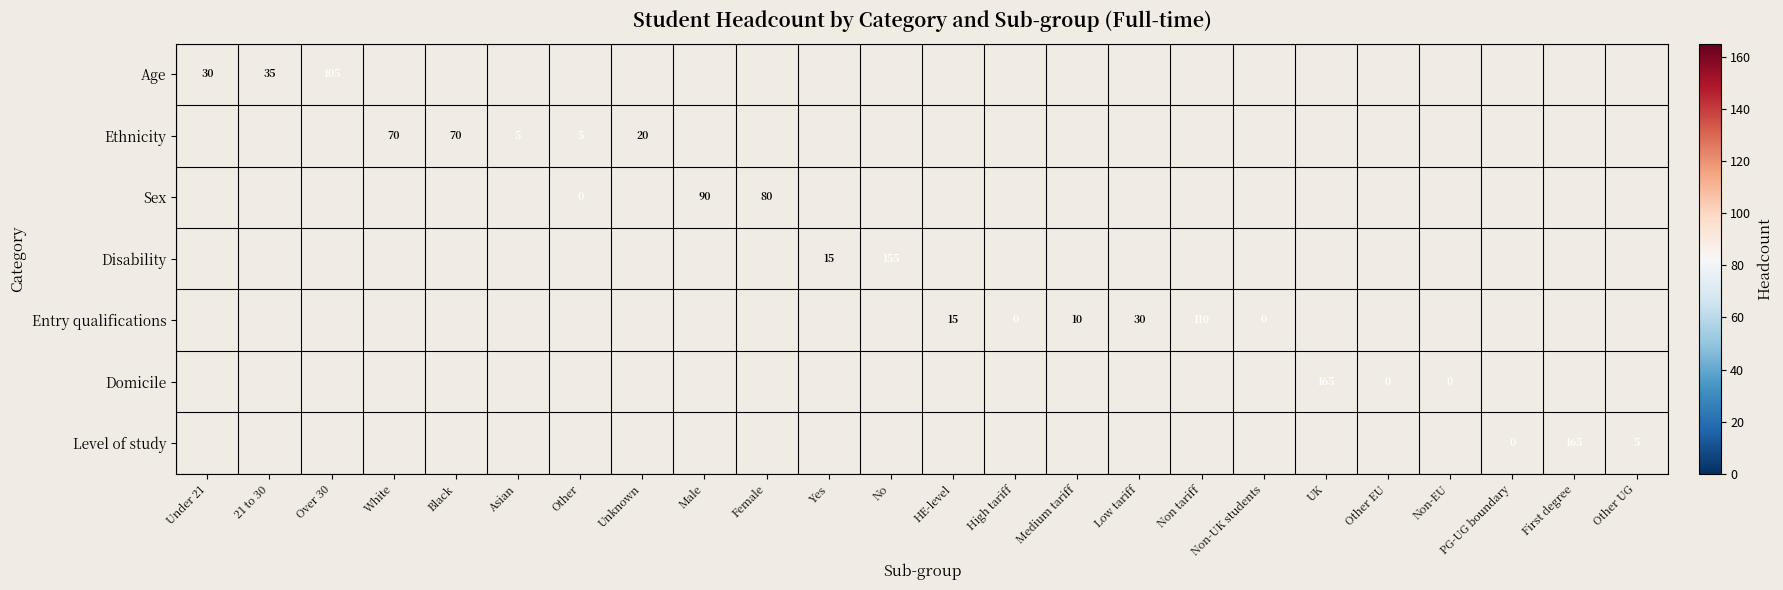

Between Other and No, which is larger?

No